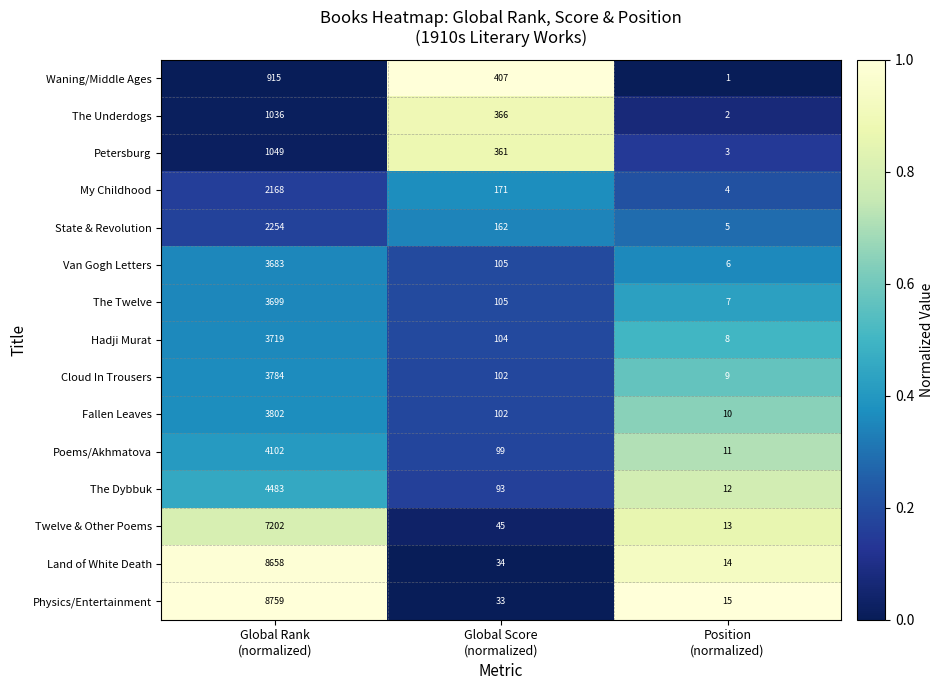

What is the spread (max minus min) of values at Global Score
(normalized)?

374